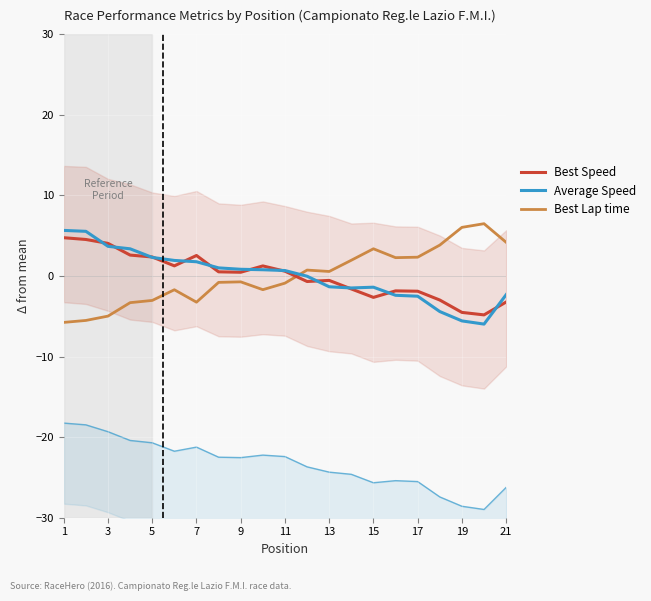

Which series ends up on top after the final intersection of Best Lap time and Best Speed?

Best Lap time